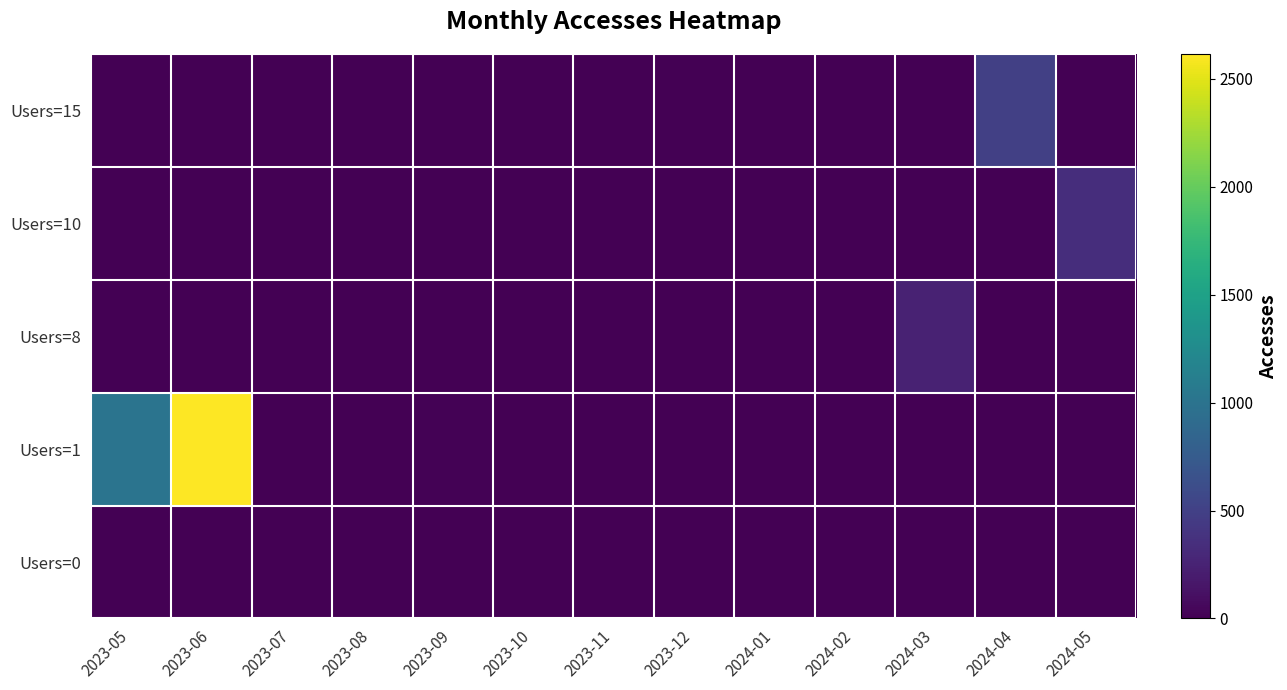

At how many categories does at least one series exceed 309?

4